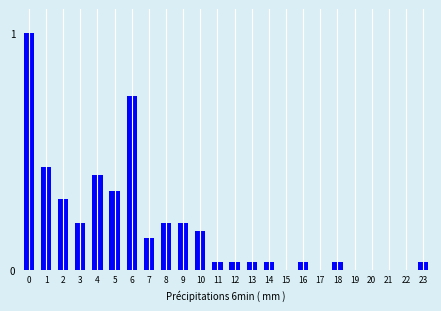

What is the greatest value displayed?

1.0